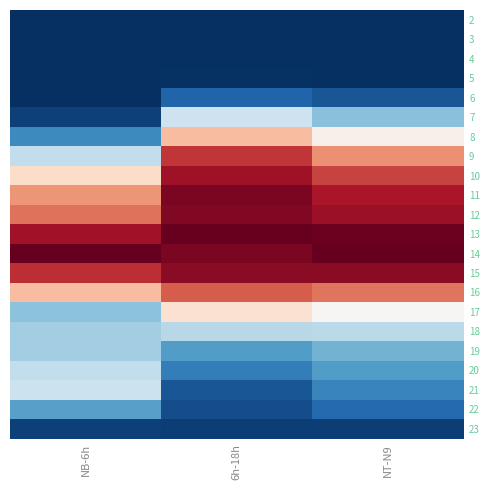

Reading right to left, what are all the values shown in this chart?

2: NT-N9=0.0	6h-18h=0.0	NB-6h=0.0
3: NT-N9=0.0	6h-18h=0.0	NB-6h=0.0
4: NT-N9=0.0	6h-18h=0.0	NB-6h=0.0
5: NT-N9=0.0	6h-18h=0.0	NB-6h=0.0
6: NT-N9=0.1	6h-18h=0.1	NB-6h=0.0
7: NT-N9=0.3	6h-18h=0.4	NB-6h=0.0
8: NT-N9=0.5	6h-18h=0.7	NB-6h=0.2
9: NT-N9=0.7	6h-18h=0.9	NB-6h=0.4
10: NT-N9=0.8	6h-18h=0.9	NB-6h=0.6
11: NT-N9=0.9	6h-18h=1.0	NB-6h=0.7
12: NT-N9=0.9	6h-18h=1.0	NB-6h=0.8
13: NT-N9=1.0	6h-18h=1.0	NB-6h=0.9
14: NT-N9=1.0	6h-18h=1.0	NB-6h=1.0
15: NT-N9=0.9	6h-18h=1.0	NB-6h=0.9
16: NT-N9=0.8	6h-18h=0.8	NB-6h=0.7
17: NT-N9=0.5	6h-18h=0.6	NB-6h=0.3
18: NT-N9=0.4	6h-18h=0.4	NB-6h=0.3
19: NT-N9=0.3	6h-18h=0.2	NB-6h=0.3
20: NT-N9=0.2	6h-18h=0.2	NB-6h=0.4
21: NT-N9=0.2	6h-18h=0.1	NB-6h=0.4
22: NT-N9=0.1	6h-18h=0.1	NB-6h=0.2
23: NT-N9=0.0	6h-18h=0.0	NB-6h=0.0